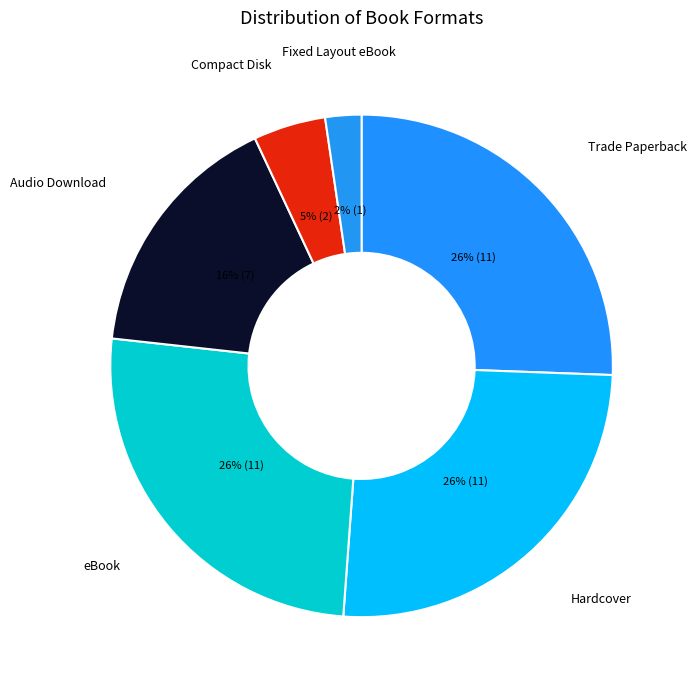

True or false: eBook accounts for 26% of the total.

True